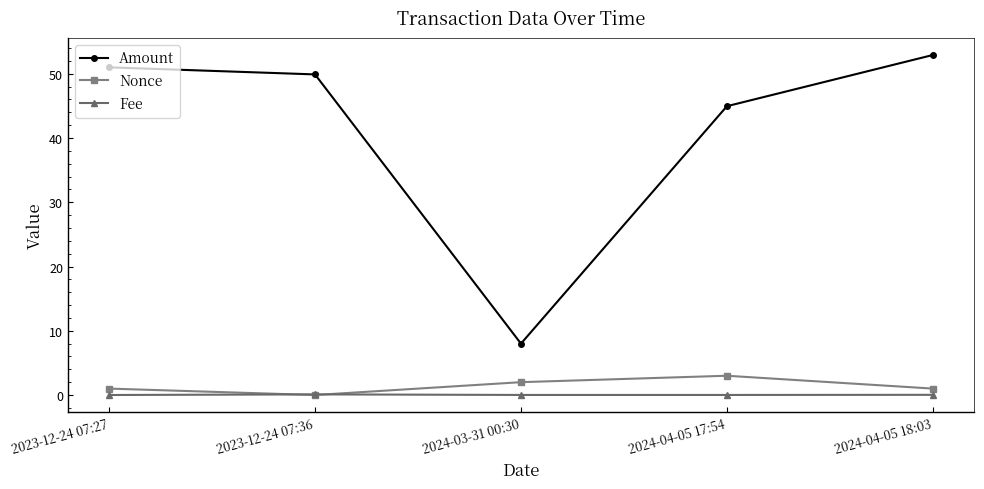

What is the highest value of the Amount series?

52.9